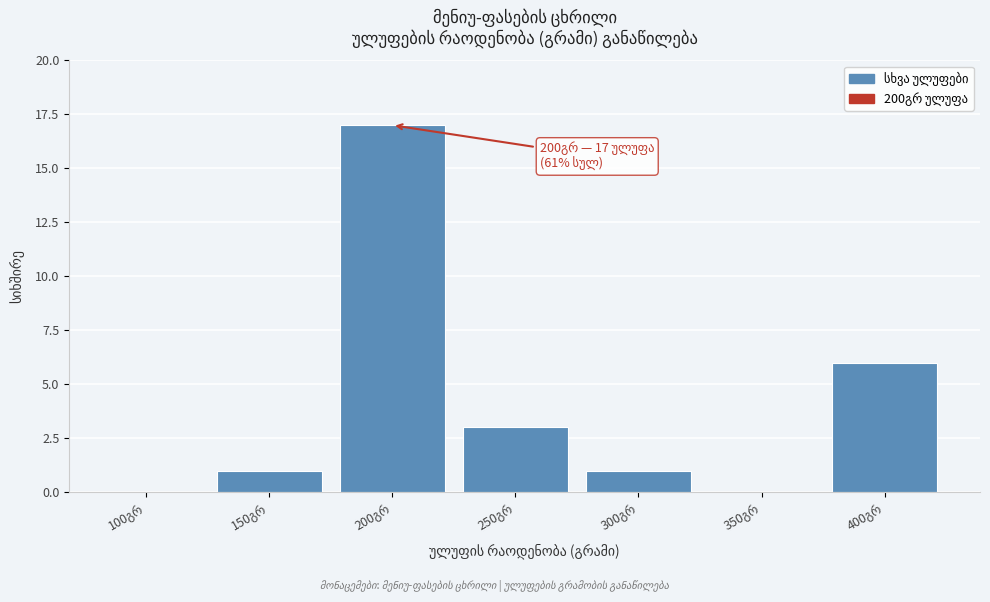

What is the sum of all values?

28